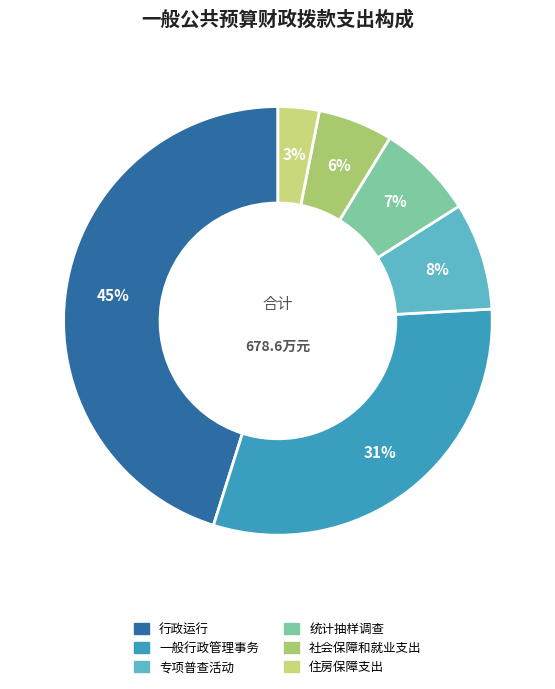

How much of the chart is everything except 统计抽样调查?

92.7%